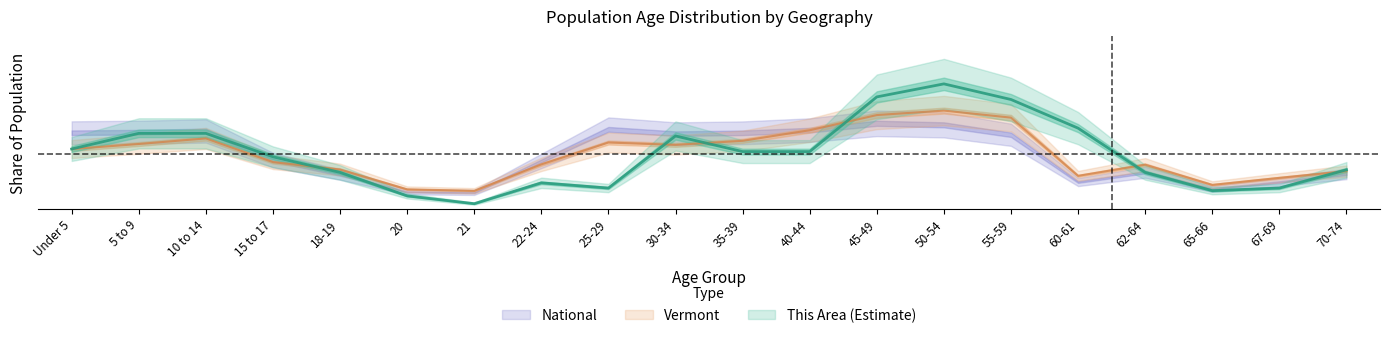

Is the value of Vermont at 70-74 greater than the value of This Area at 10 to 14?

No